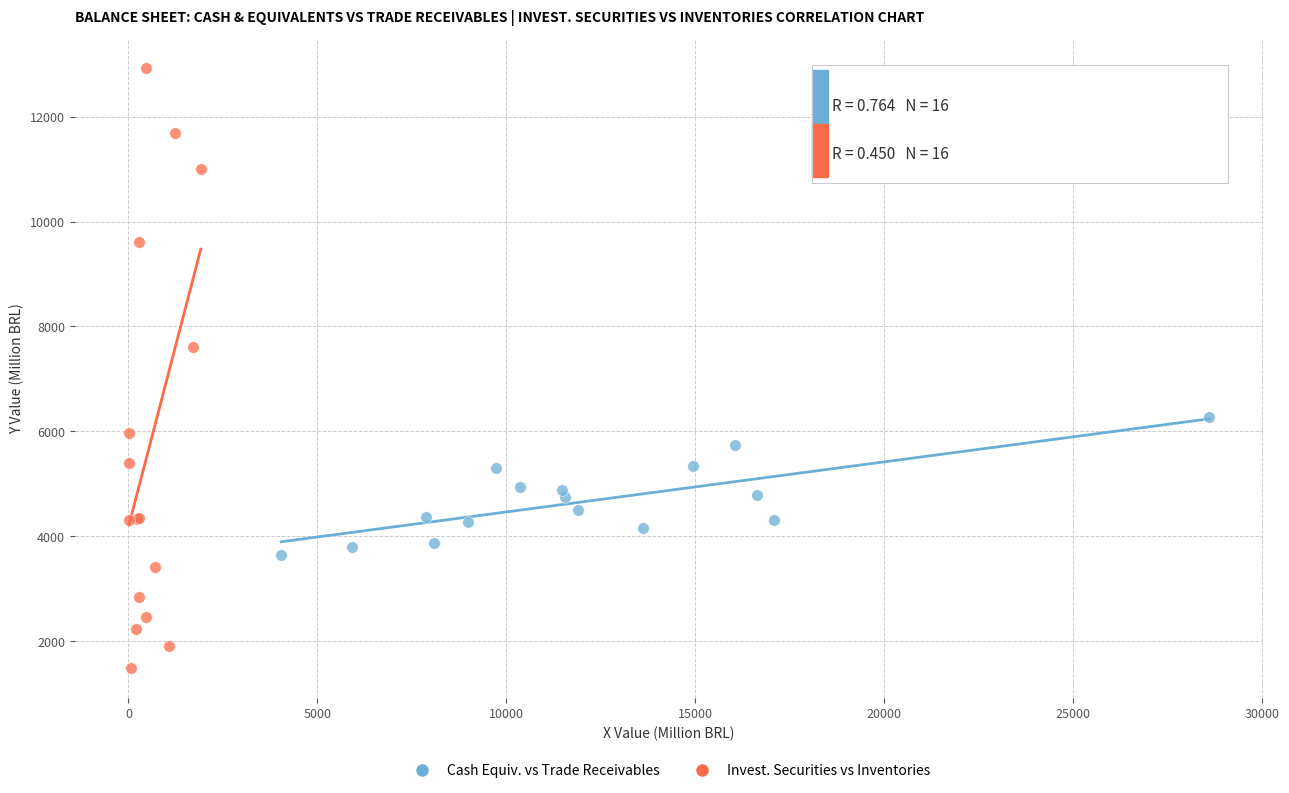

Which series contains the highest Y value?

Invest. Securities vs Inventories